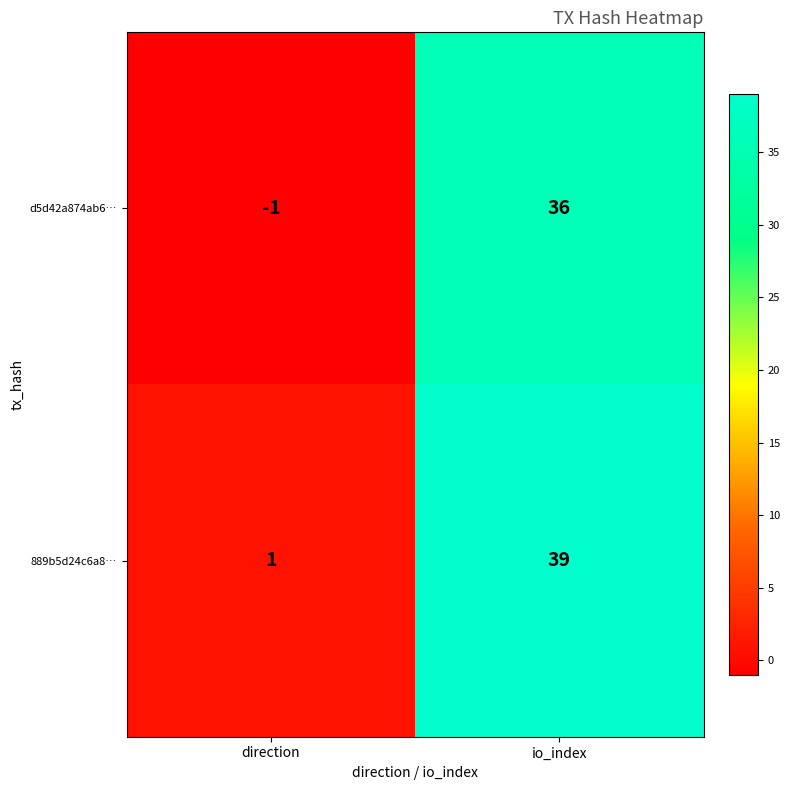

Which series has the largest total across all categories?

889b5d24c6a8…